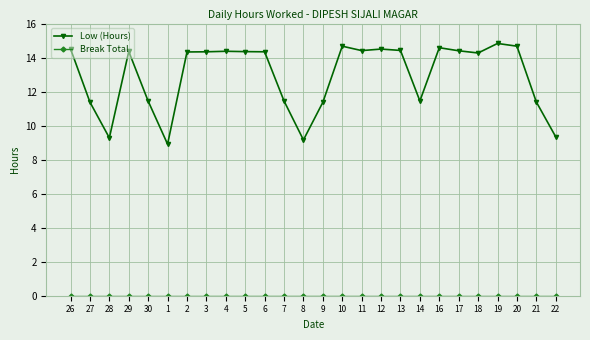

Is it true that Low (Hours) equals 8.9 at 1?

True